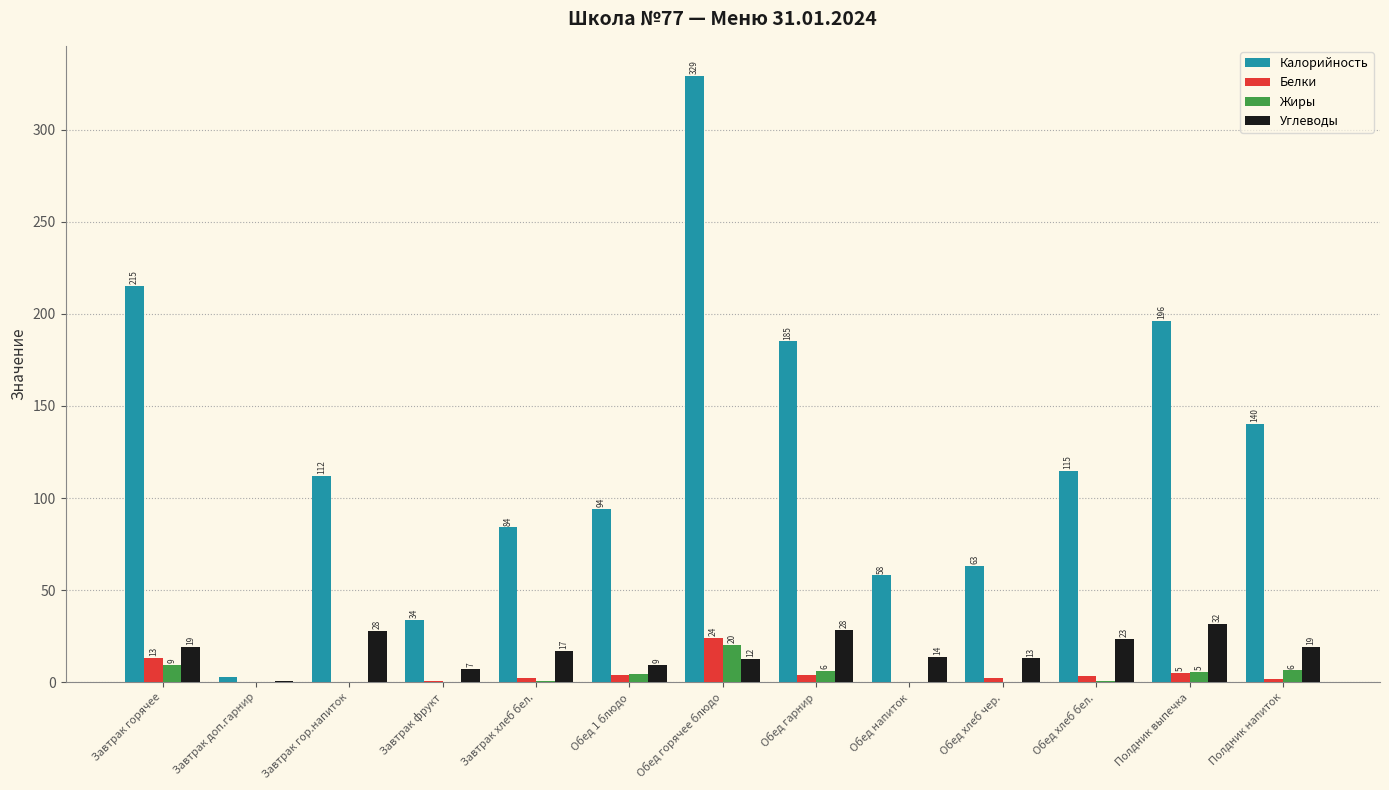

Which series has the largest total across all categories?

Калорийность